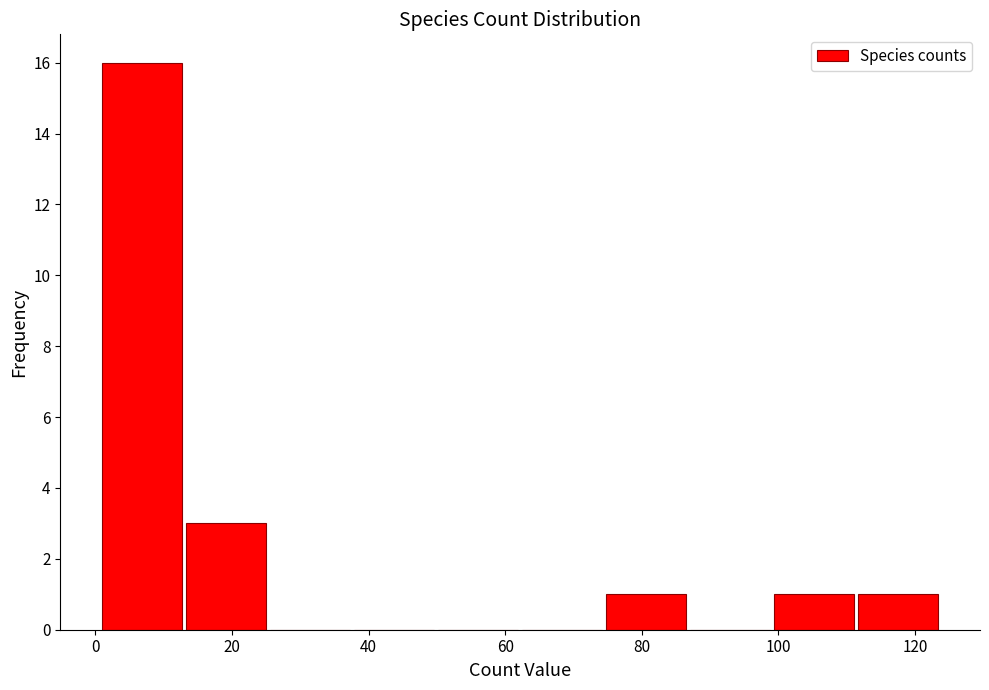

What is the height of the bar covering 14 to 26 on the x-axis? Neither the bar edges nor the heights are printed on the chart, so give them approximately, as read against the axes.

3